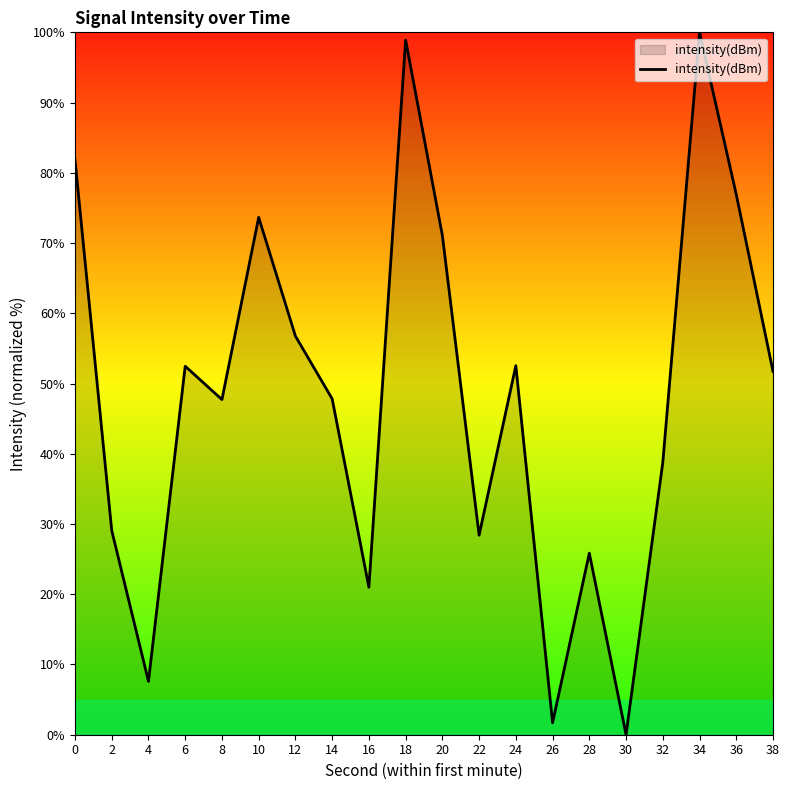

Approximately how many times larger is the value at 22 compared to 32?

0.7